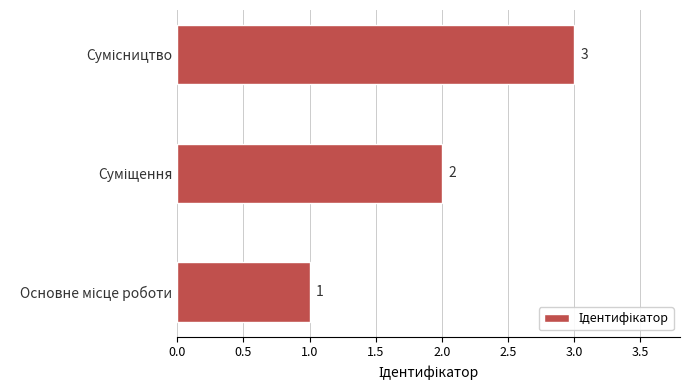

What is the sum of all values?

6